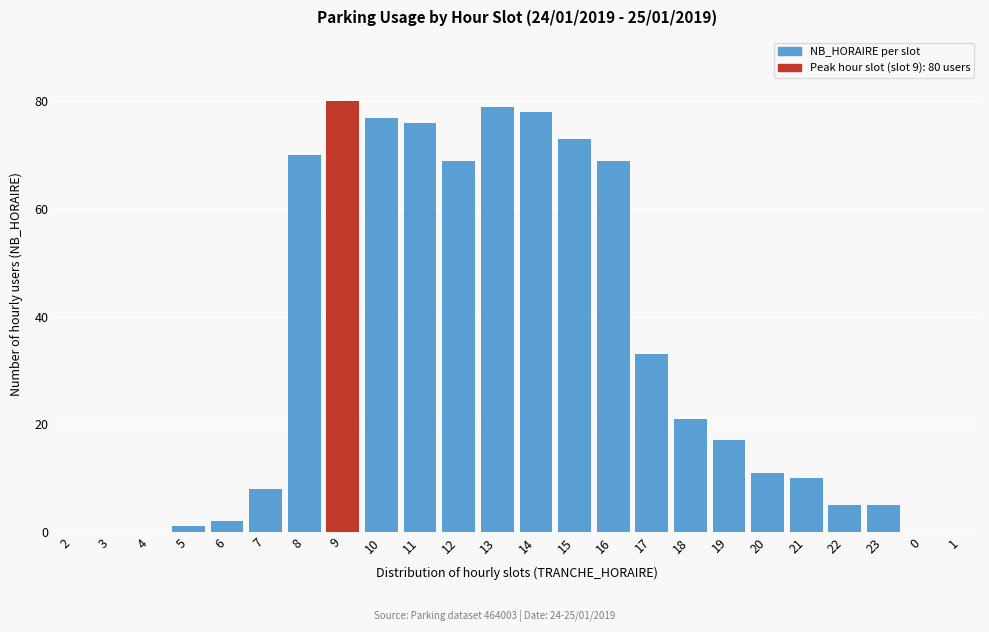

Reading left to right, list all the values displayed in this chart.

2=0	3=0	4=0	5=1	6=2	7=8	8=70	9=80	10=77	11=76	12=69	13=79	14=78	15=73	16=69	17=33	18=21	19=17	20=11	21=10	22=5	23=5	0=0	1=0